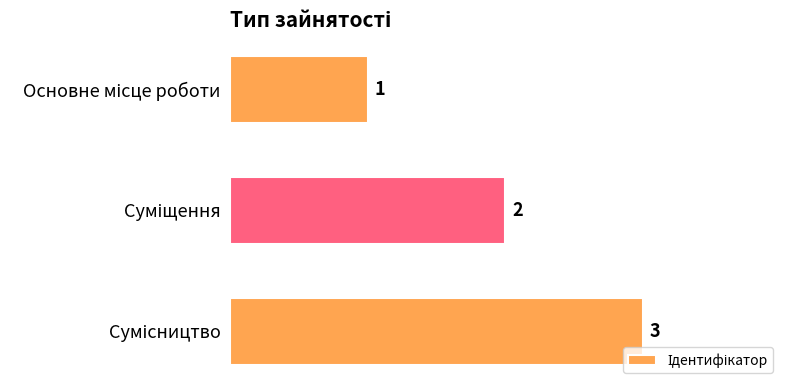

What is the value of the 1st bar from the top?

1